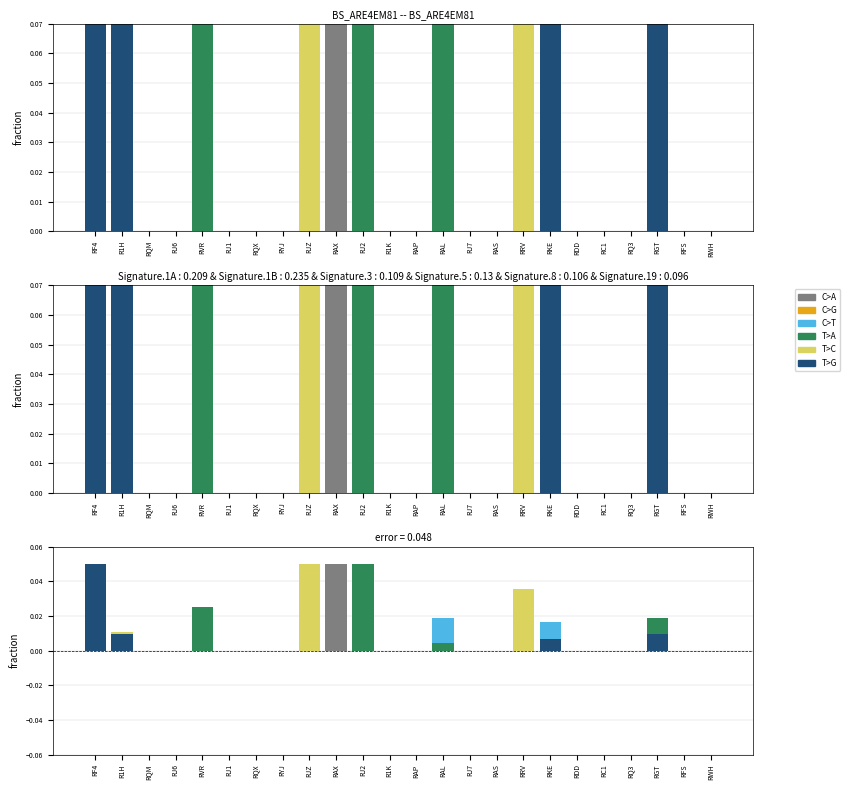

List the labels in order of T>G value, smallest first.

RQM, RJ6, RVR, RJ1, RQX, RYJ, RJZ, RAX, RJ2, R1K, RAP, RAL, RJ7, RAS, RRV, RDD, RC1, RQ3, RFS, RWH, RKE, RGT, R1H, RF4